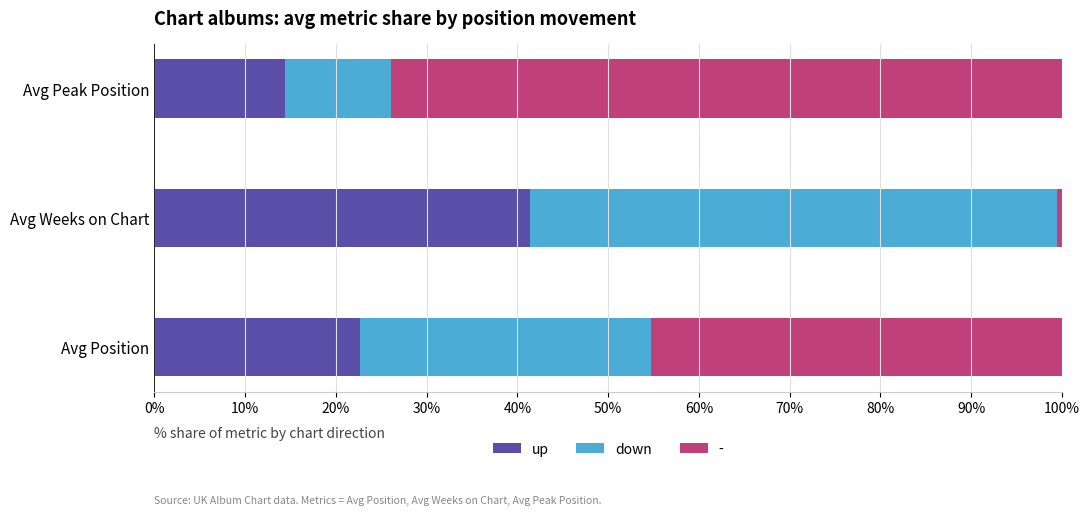

What is the total value across all series at Avg Peak Position?

100.0